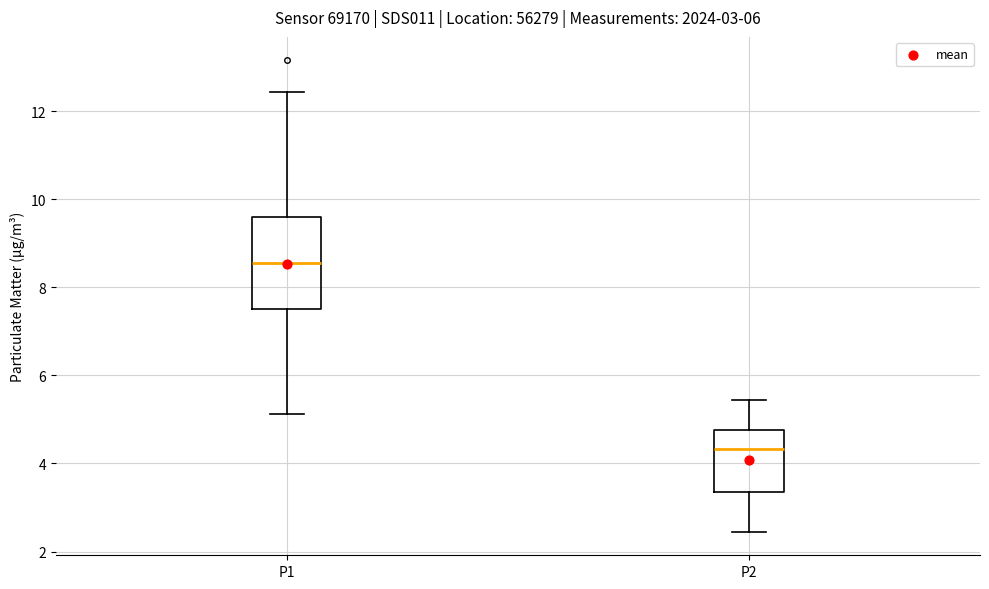

Which box is the tallest, from its lower edge to its upper edge?

P1